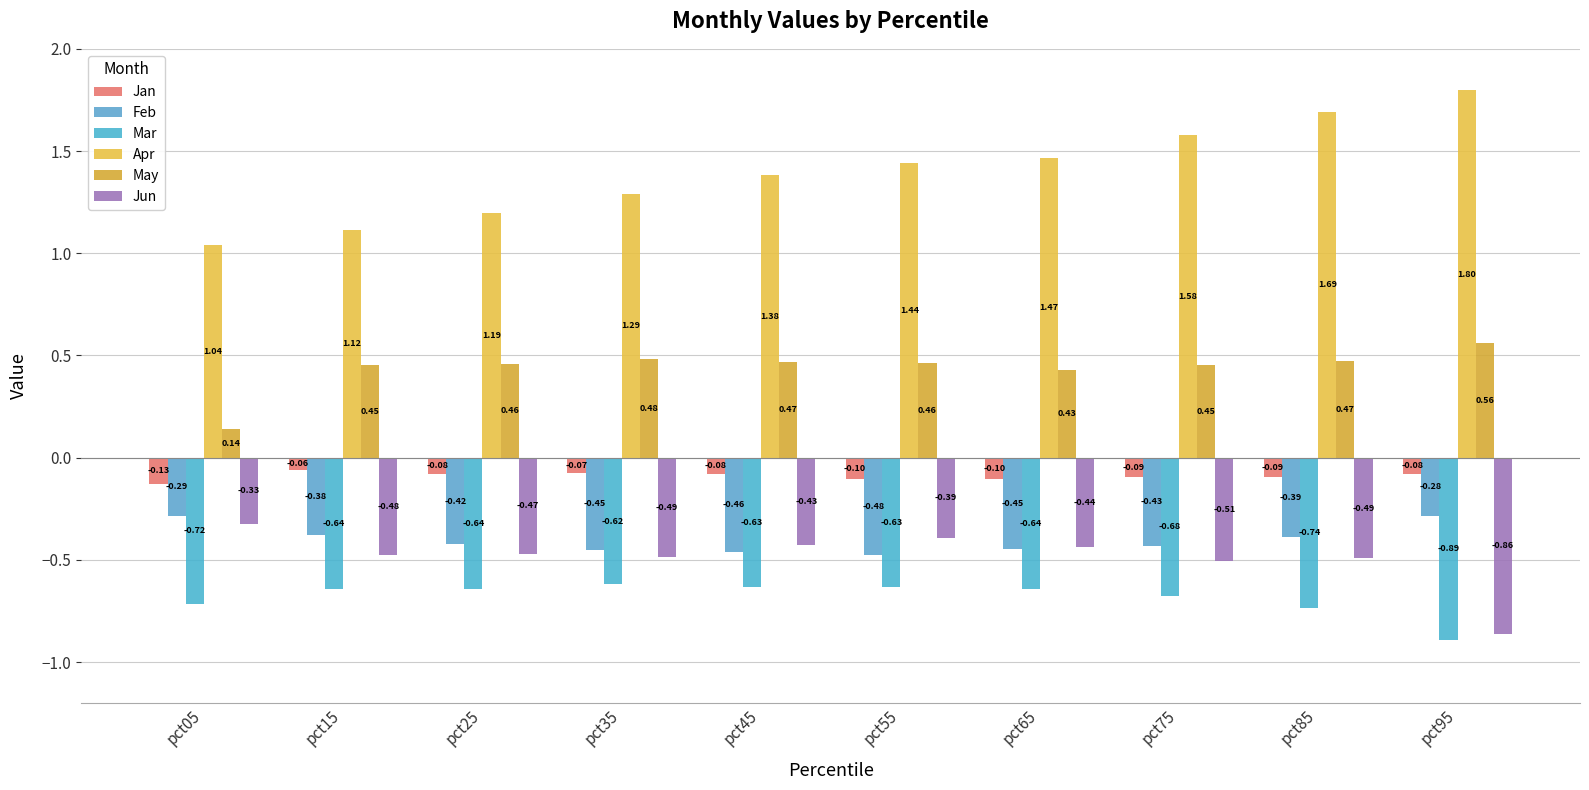

What is the value of the Jan bar at the 8th from the left?

-0.1